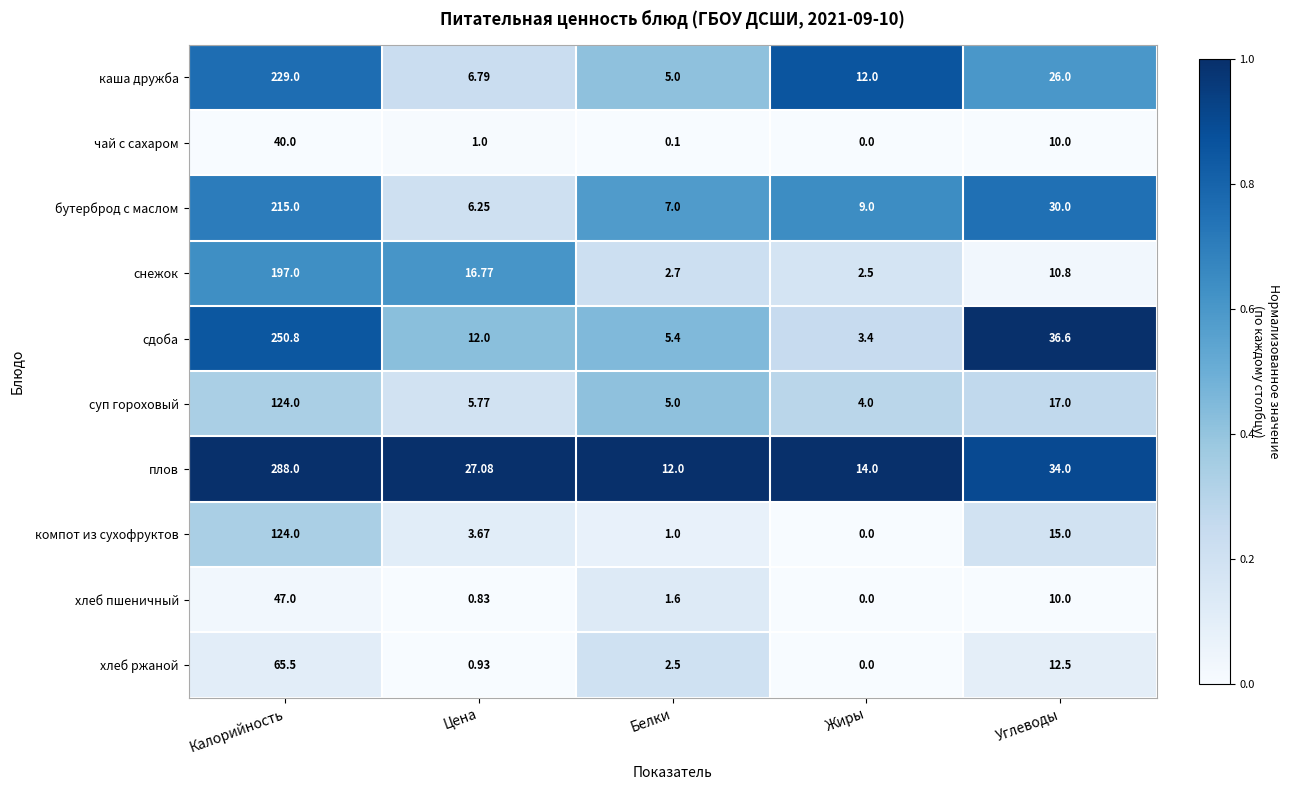

At which category is the sum across all series the highest?

Калорийность